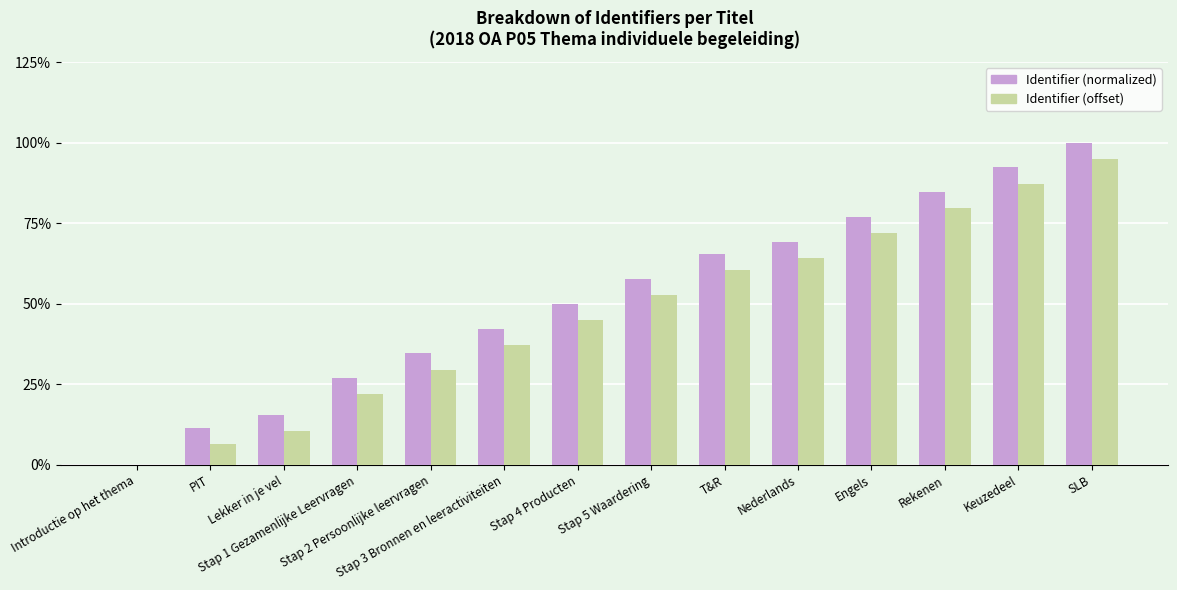

At which category is the sum across all series the highest?

SLB